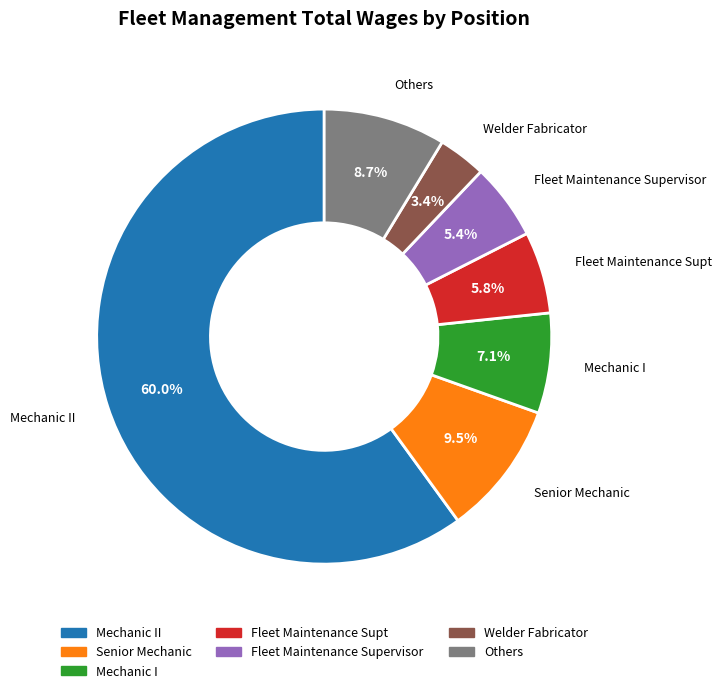

Is there any slice that represents more than half of the pie?

Yes